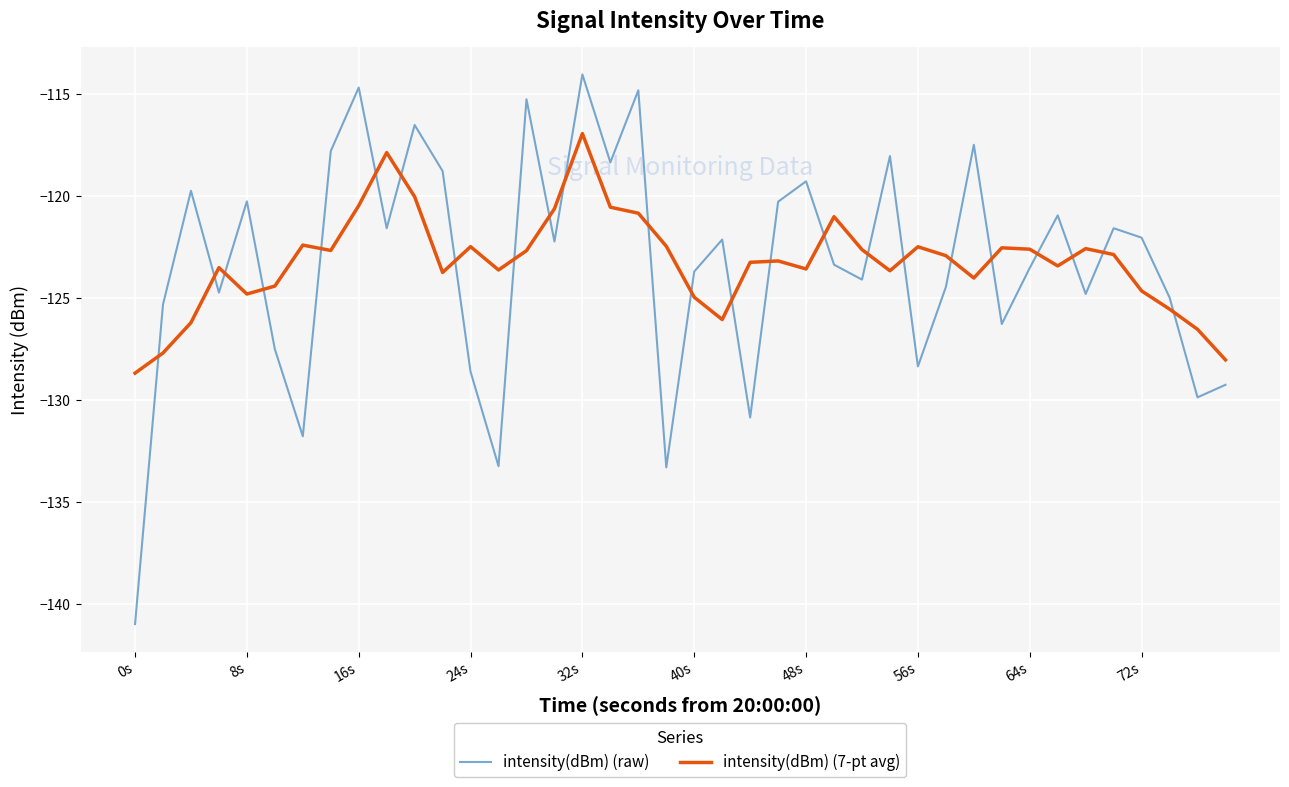

How many intersections are there between intensity(dBm) (7-pt avg) and intensity(dBm) (raw)?

24